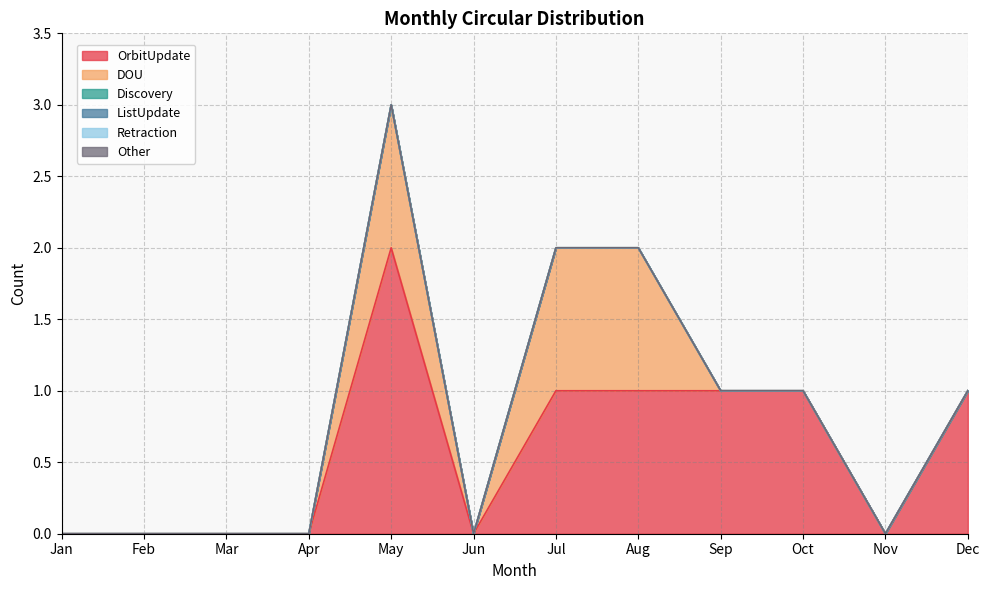

At which label is Other closest to 0?

Jan